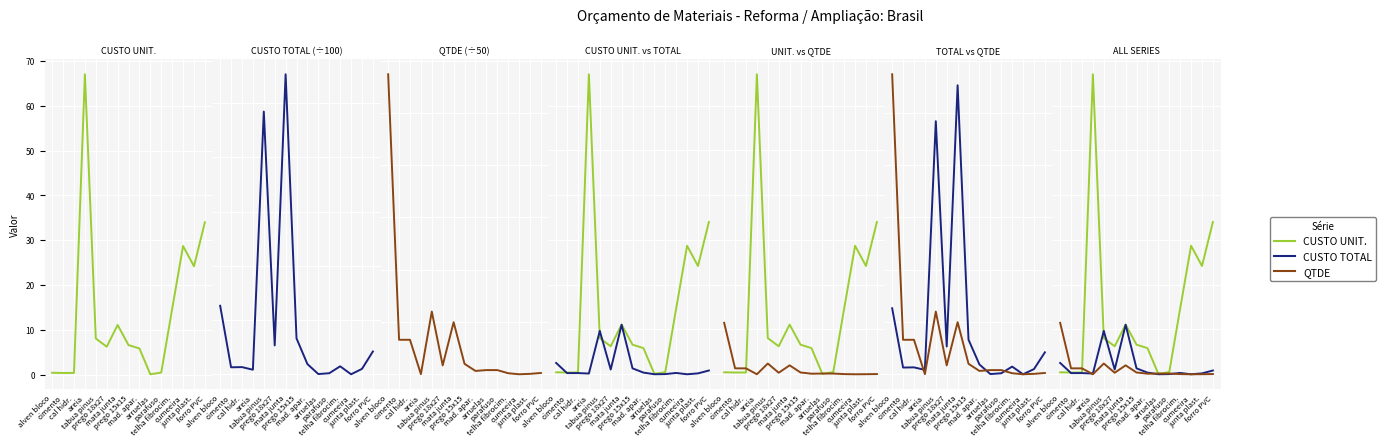

Which has a higher value, cumeeira or arruelas?

cumeeira